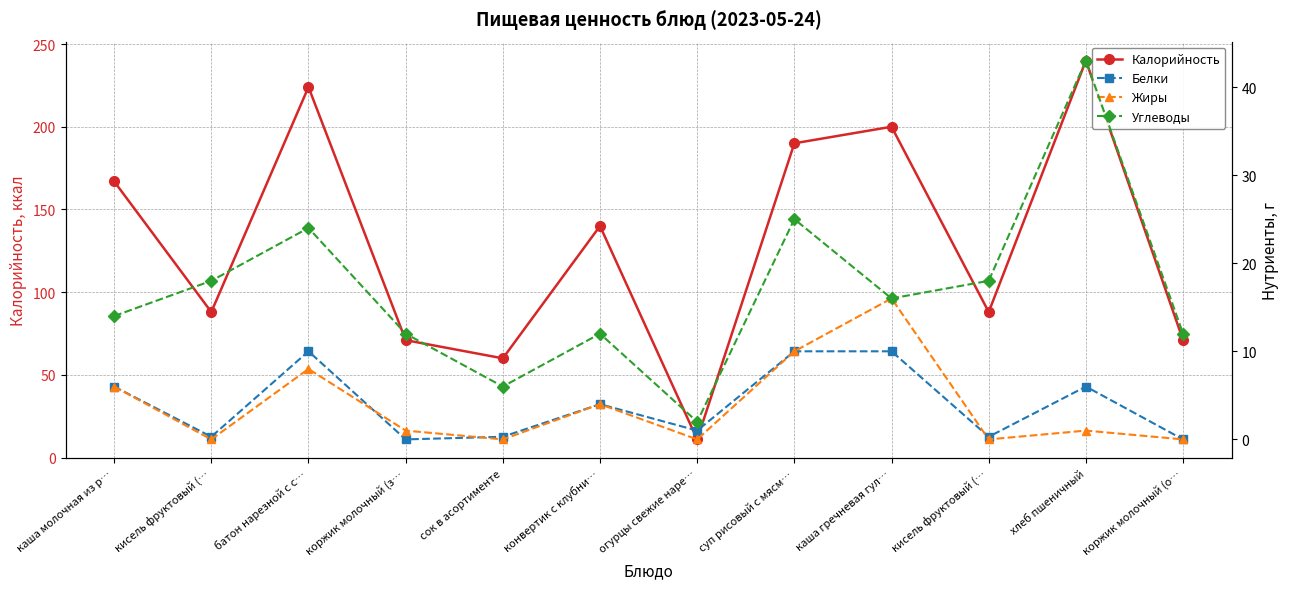

How many lines are shown in the chart?

4